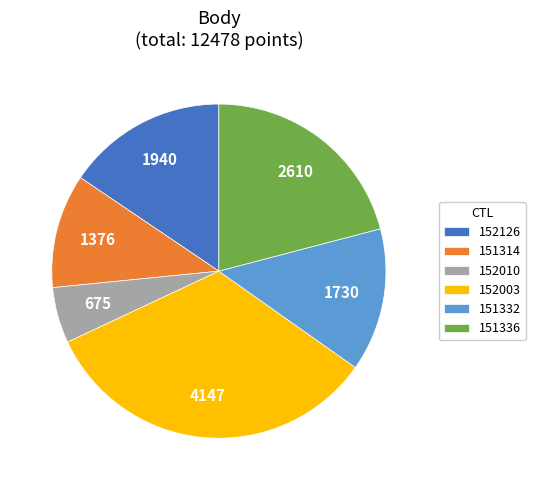

Which category has the biggest portion of the pie?

152003